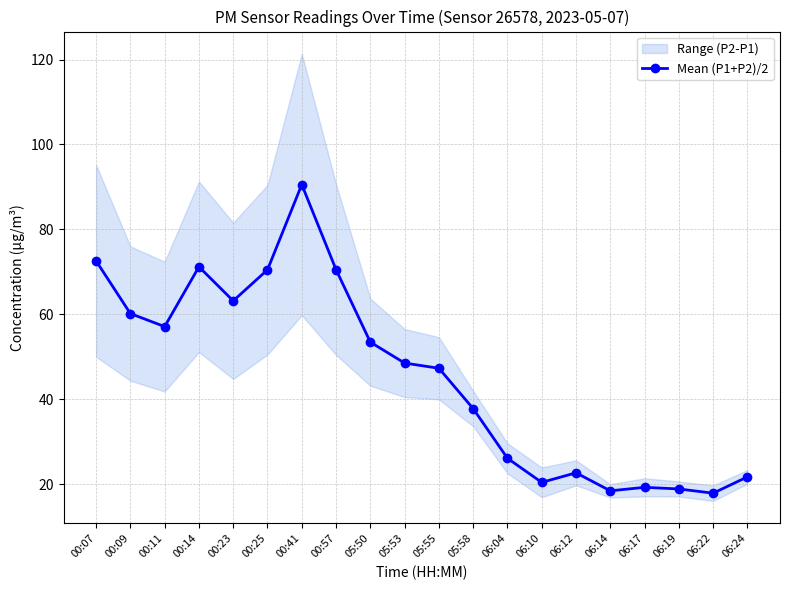

Which category has the highest value across all series?

00:41